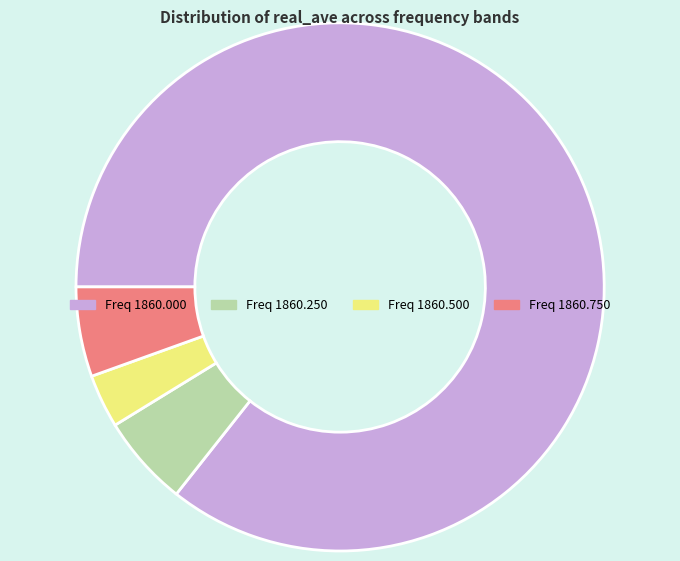

Between Freq 1860.500 and Freq 1860.750, which is larger?

Freq 1860.750